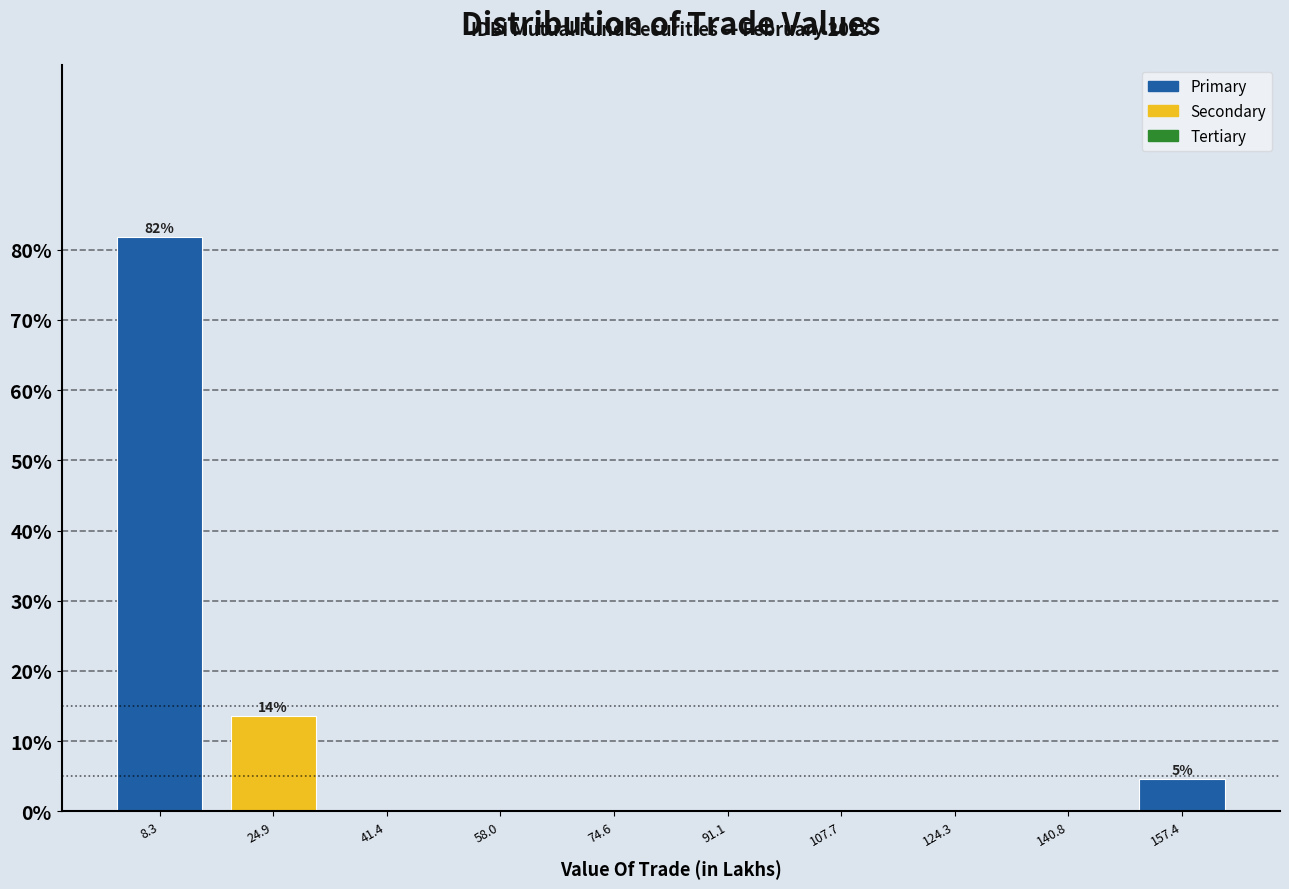

Over which range of the x-axis is the bar tallest?

0 to 16